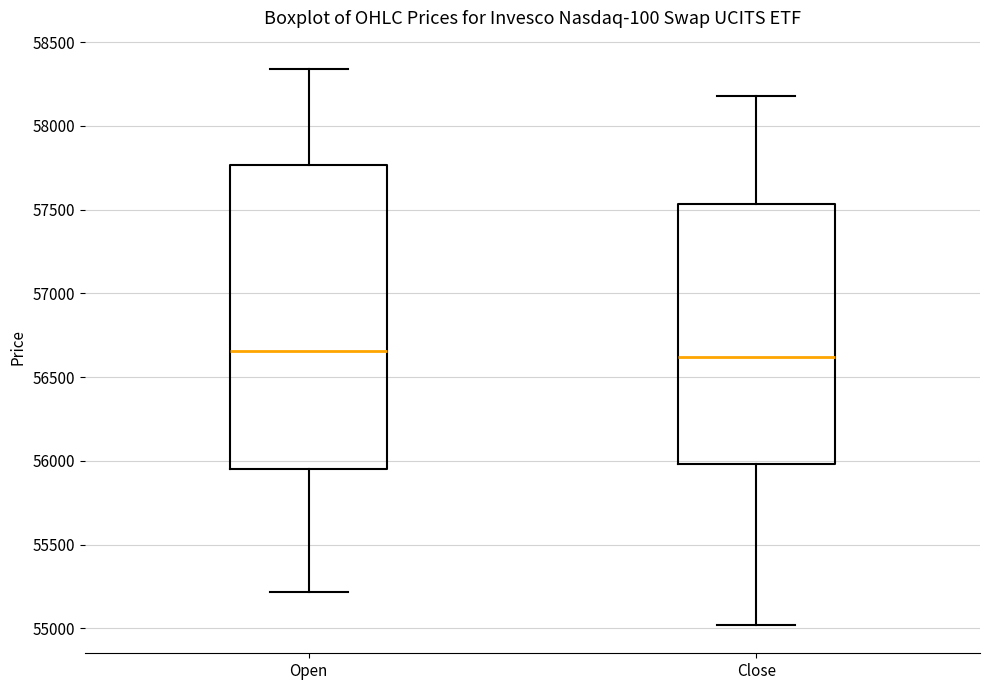

Reading left to right, transcribe this box plot: for each box, give where its median line is, the range the box spans, and where its two whiskers end, as read against the y-axis. The values are not printed on the chart, so give them approximately, as read against the axis.

Open: median 56650, box 55950 to 57750, whiskers 55200 to 58350
Close: median 56600, box 56000 to 57550, whiskers 55000 to 58200